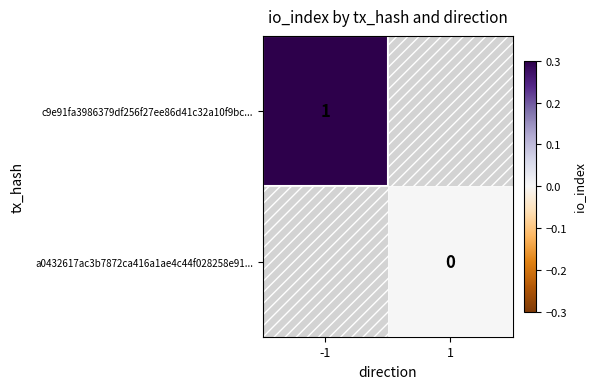

The c9e91fa3986379df256f27ee86d41c32a10f9bc... series shows 1 at -1. True or false?

True